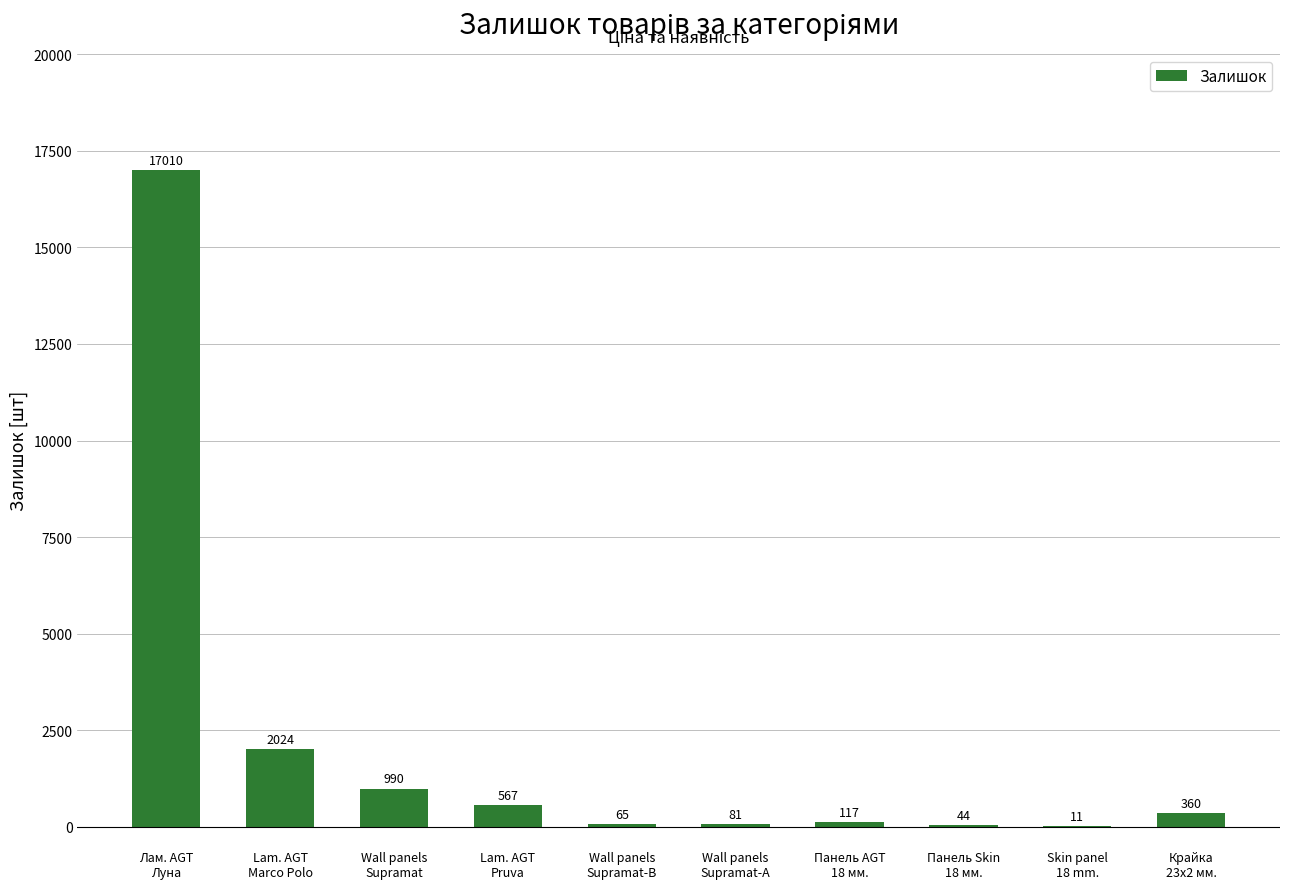

Between Wall panels
Supramat-А and Лам. AGT
Луна, which is larger?

Лам. AGT
Луна